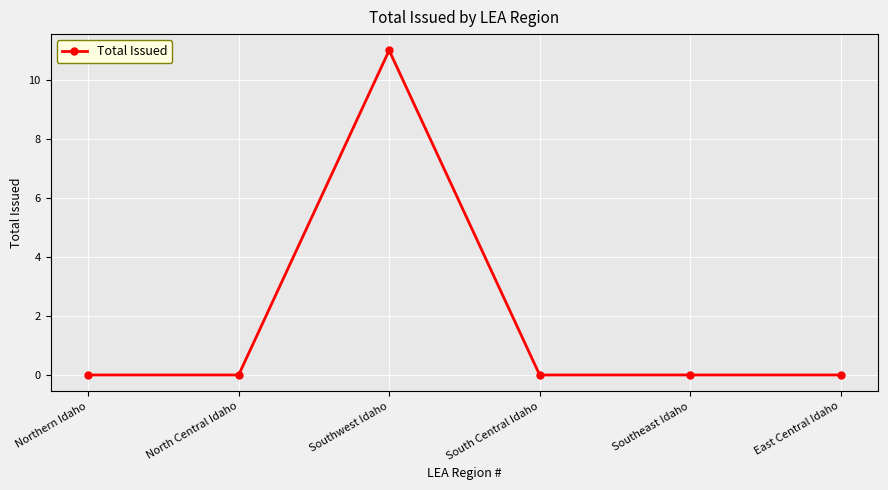

Count the number of data series in this chart.

1